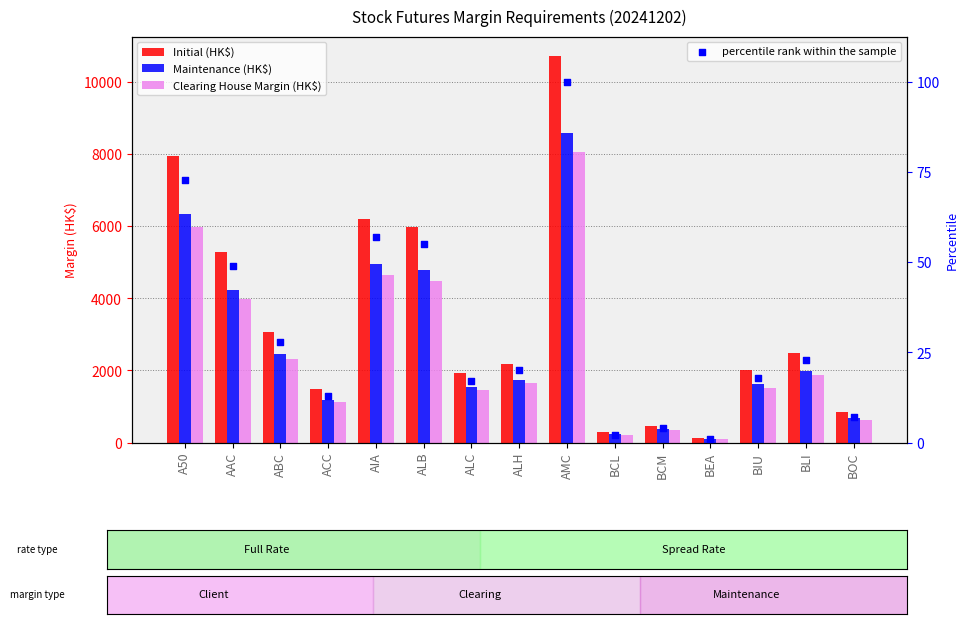

At which category is the sum across all series the highest?

AMC